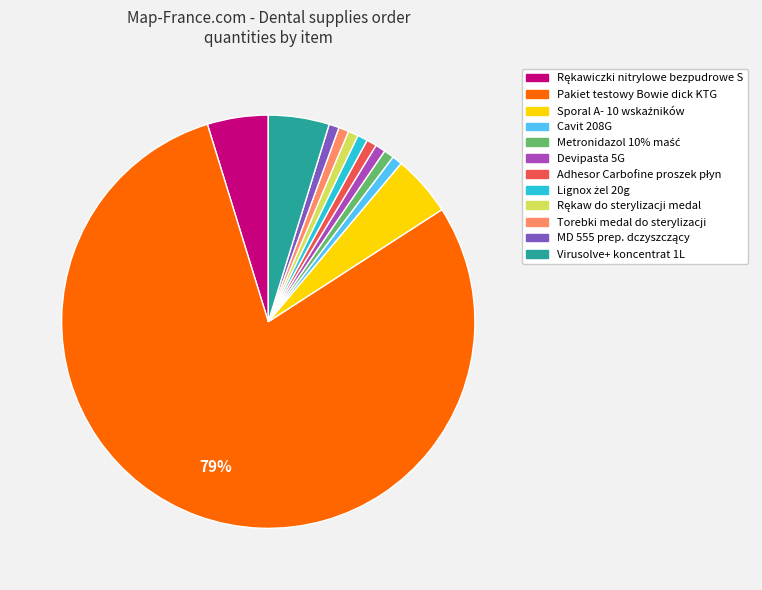

Which slice represents more than half of the pie?

Pakiet testowy Bowie dick KTG